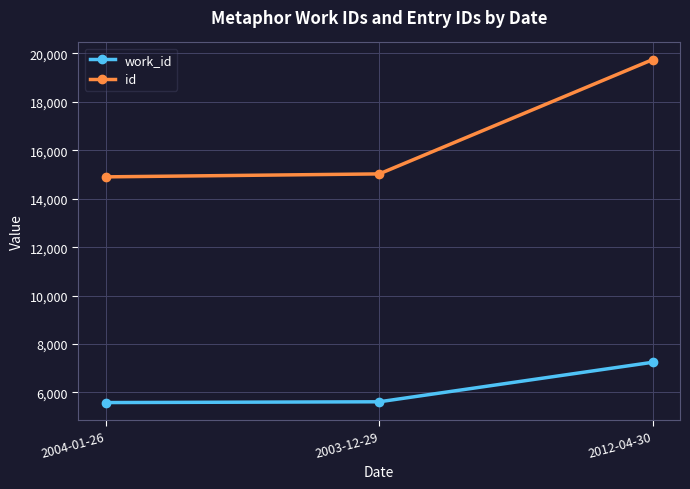

What is the highest value of the id series?

19747